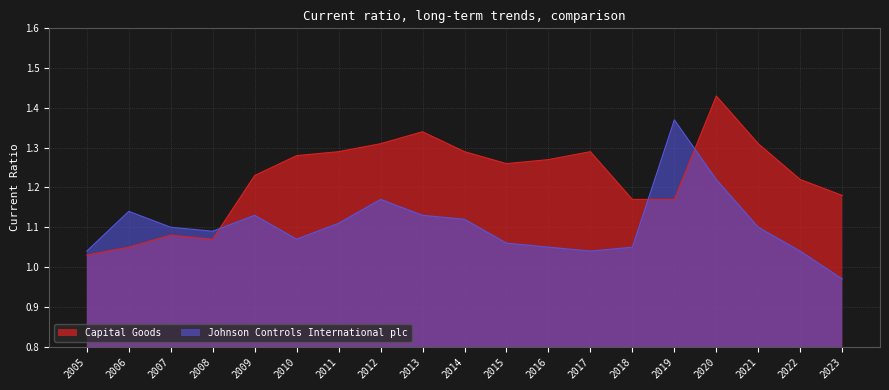

What is the minimum value shown in the chart?

1.0